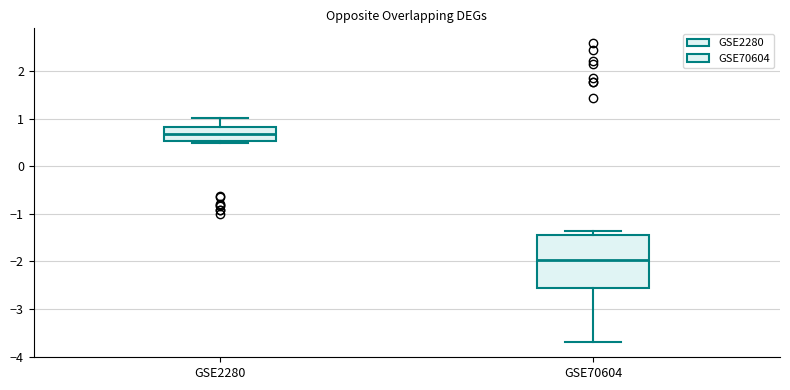

Which box is the tallest, from its lower edge to its upper edge?

GSE70604